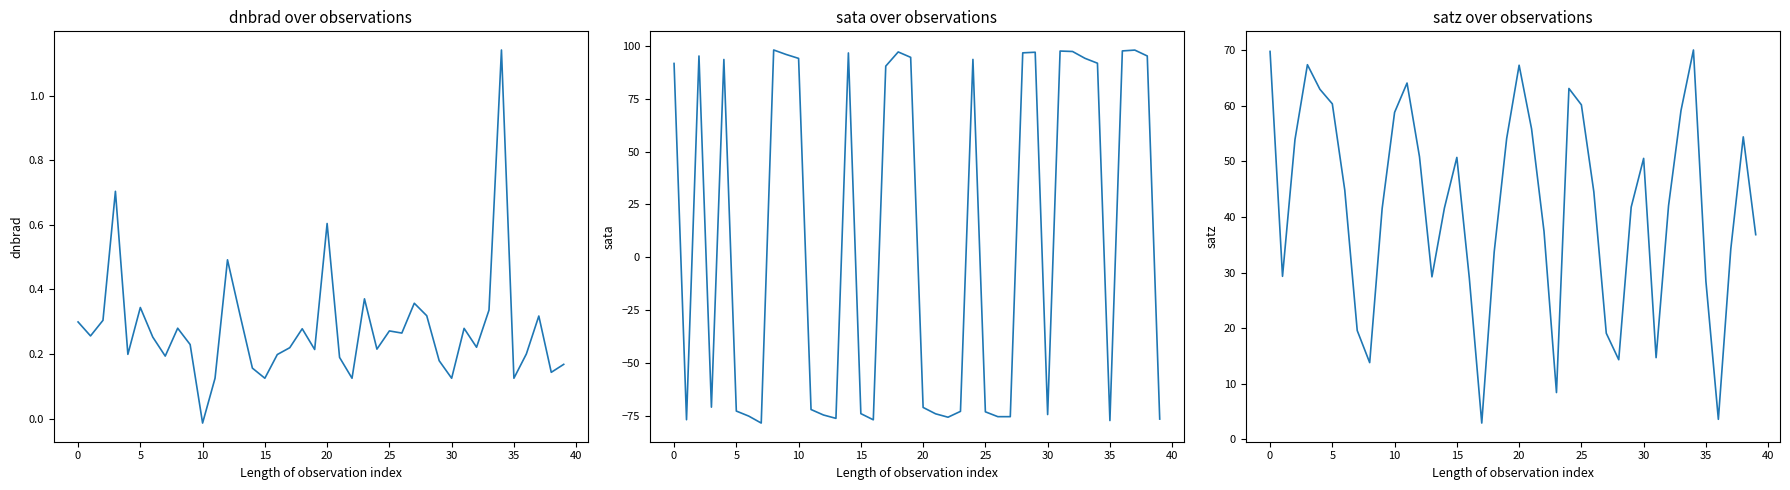

Is the value of satz at 28 greater than the value of sata at 30?

Yes